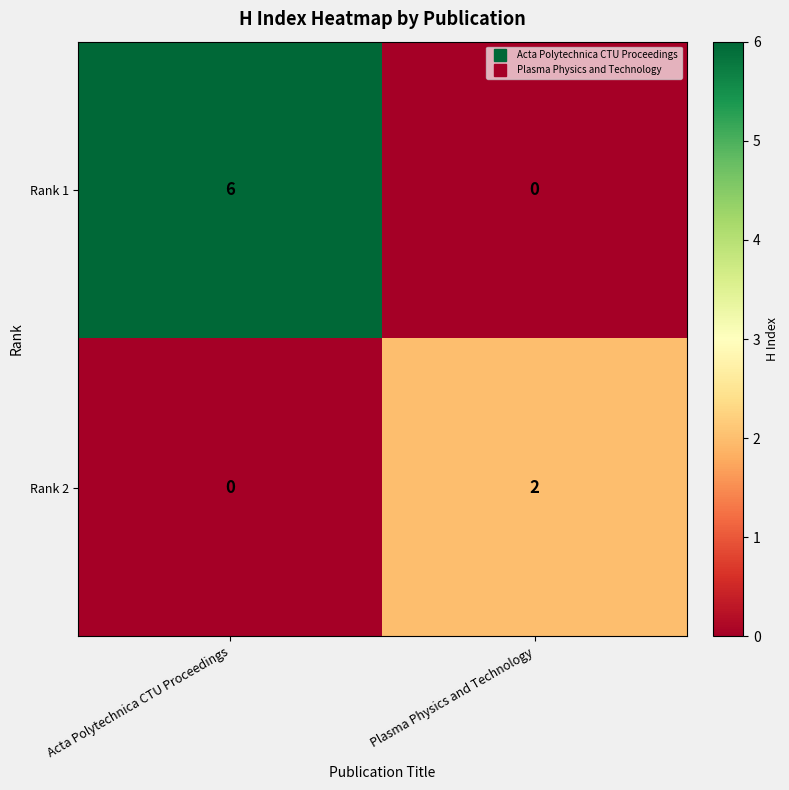

What is the highest value of the Rank 1 series?

6